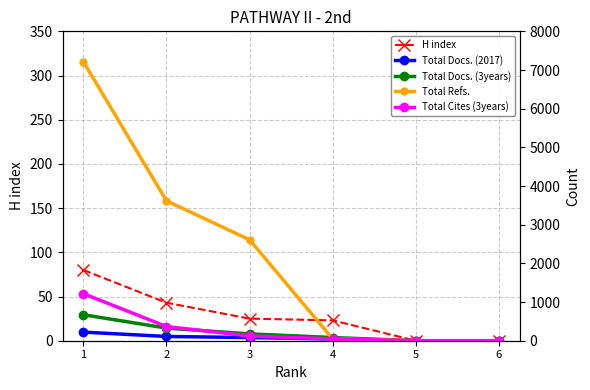

Reading right to left, extract all data points from this chart.

H index: 0	0	23	25	43	80
Total Docs. (2017): 0	0	44	82	110	223
Total Docs. (3years): 0	0	82	177	327	672
Total Refs.: 0	0	47	2610	3618	7217
Total Cites (3years): 0	0	47	122	367	1218